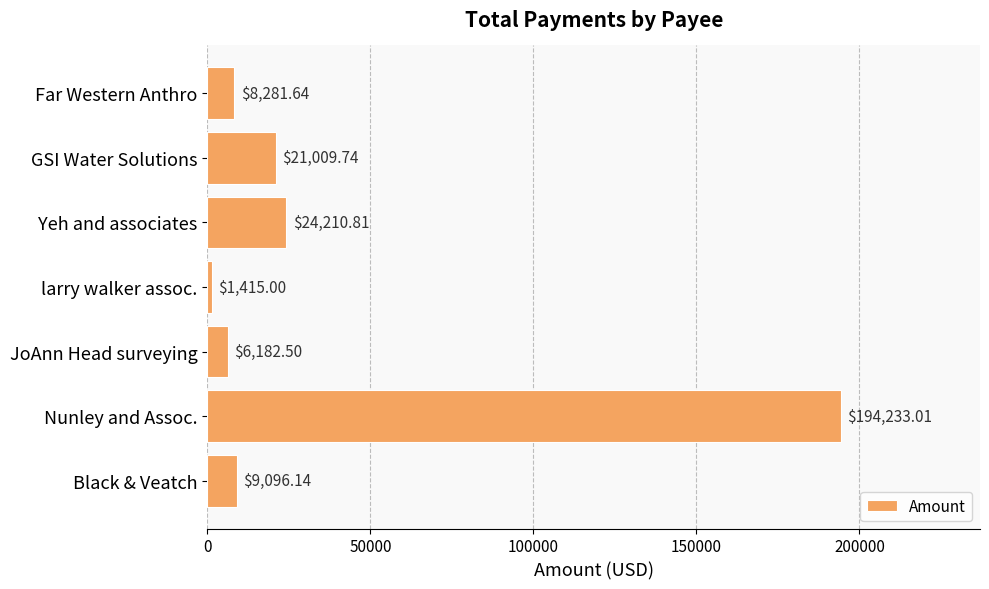

Rank the categories by value from lowest to highest.

larry walker assoc., JoAnn Head surveying, Far Western Anthro, Black & Veatch, GSI Water Solutions, Yeh and associates, Nunley and Assoc.